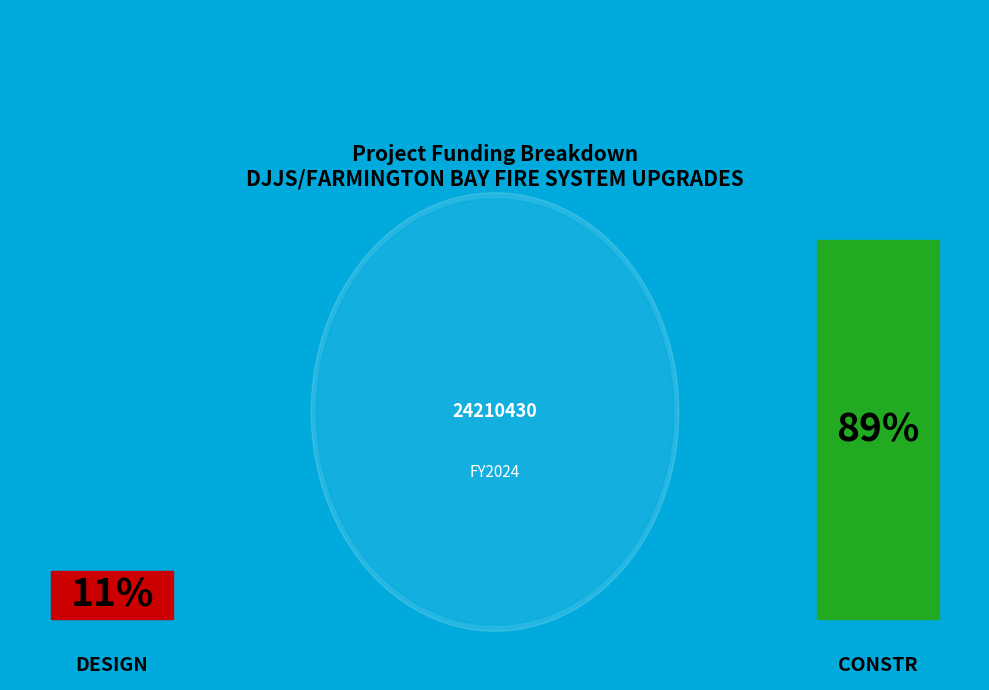

Is it true that DESIGN is 5% of the pie?

False